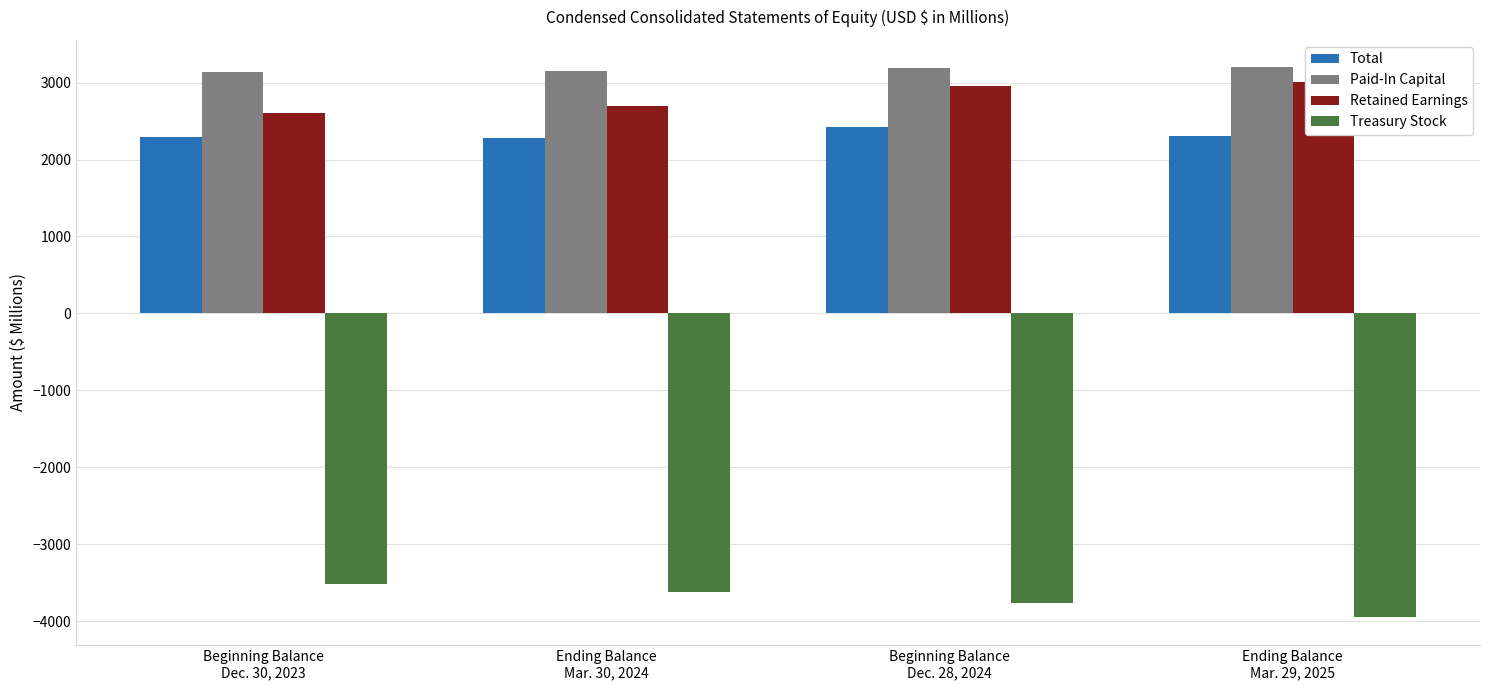

What is the average value of the Total series?

2325.2